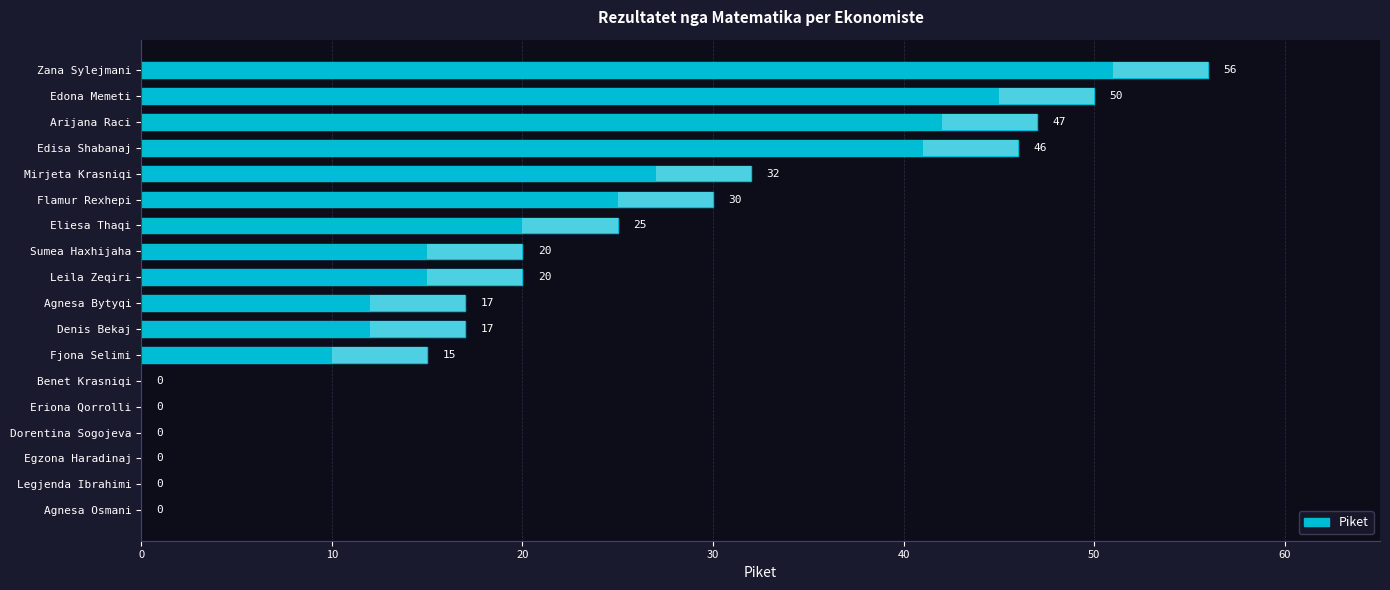

Reading left to right, list all the values displayed in this chart.

56	50	47	46	32	30	25	20	20	17	17	15	0	0	0	0	0	0